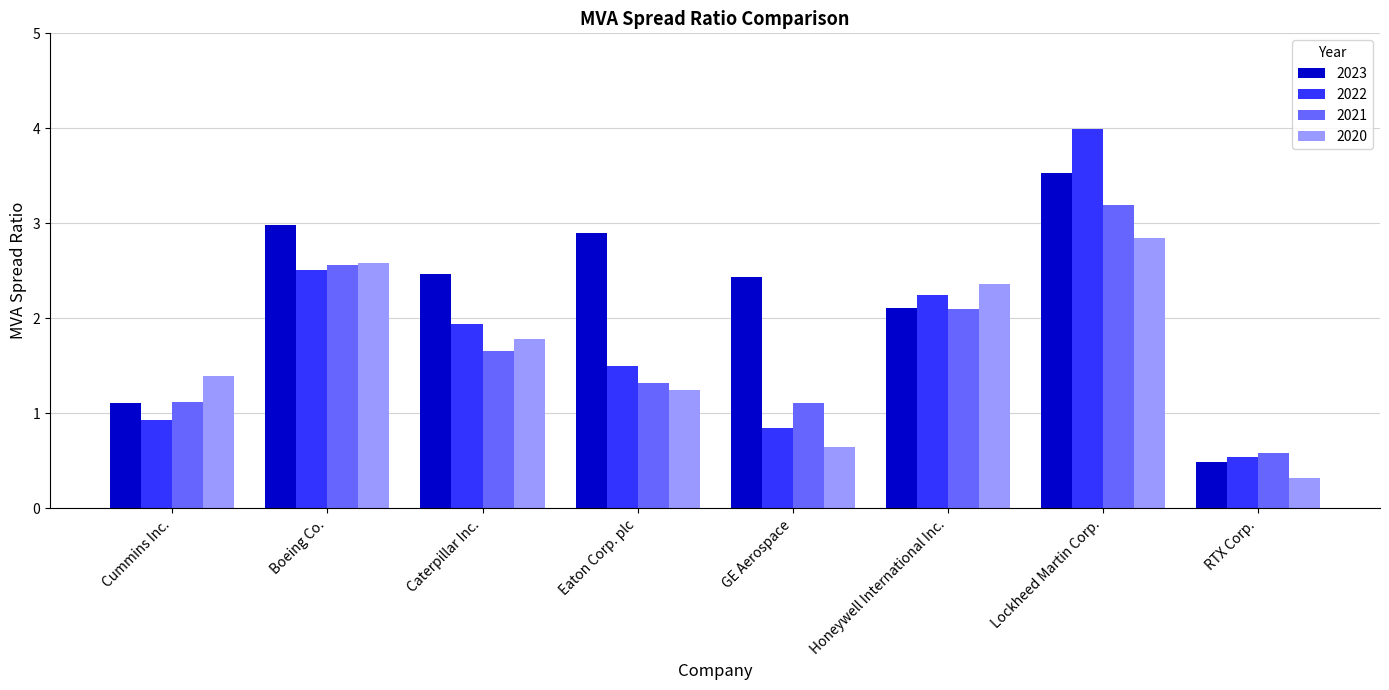

At how many categories does at least one series exceed 0?

8